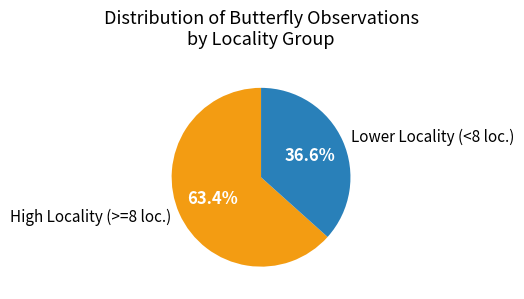

To the nearest percent, what is the average slice percentage?

50%